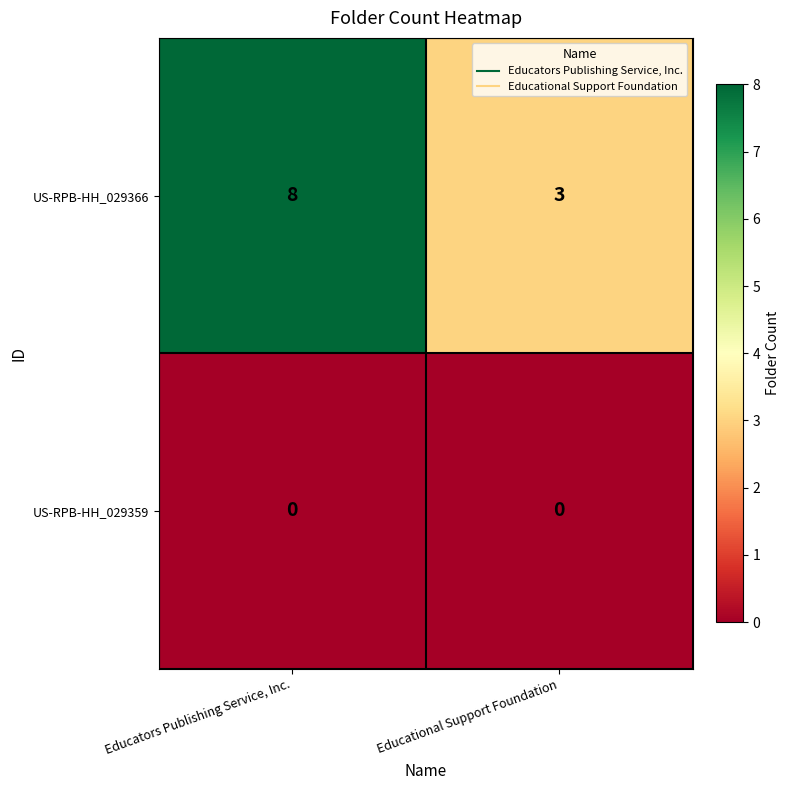

Reading left to right, what are all the values shown in this chart?

US-RPB-HH_029366: 8	3
US-RPB-HH_029359: 0	0